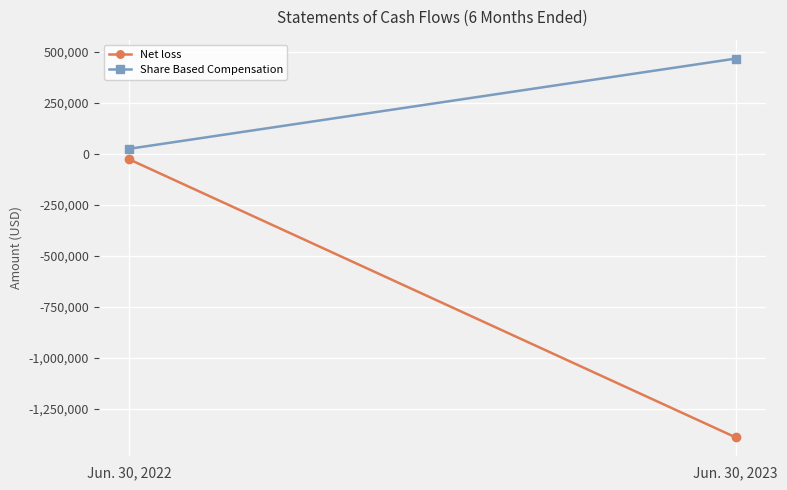

What is the sum of all Net loss values?

-1416424